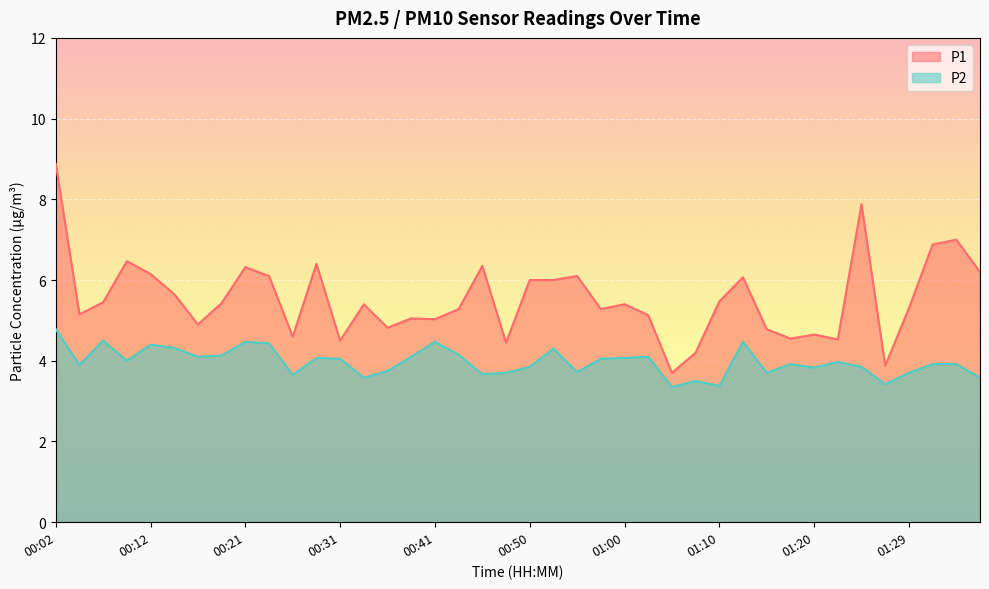

At which category does P2 reach its first local valley?

00:04